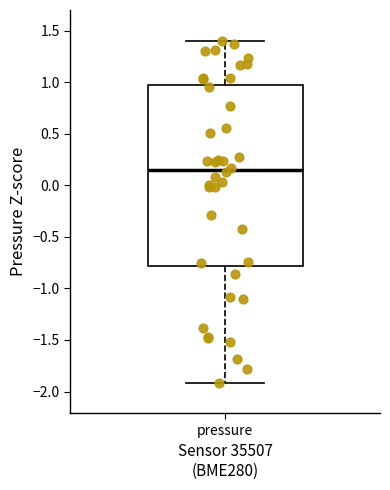

Read this box plot against the y-axis: the position of the median line, the range covered by the box, and the ends of both whiskers. The values are not printed on the chart, so give them approximately, as read against the axis.

median 0.15, box -0.80 to 0.95, whiskers -1.90 to 1.40